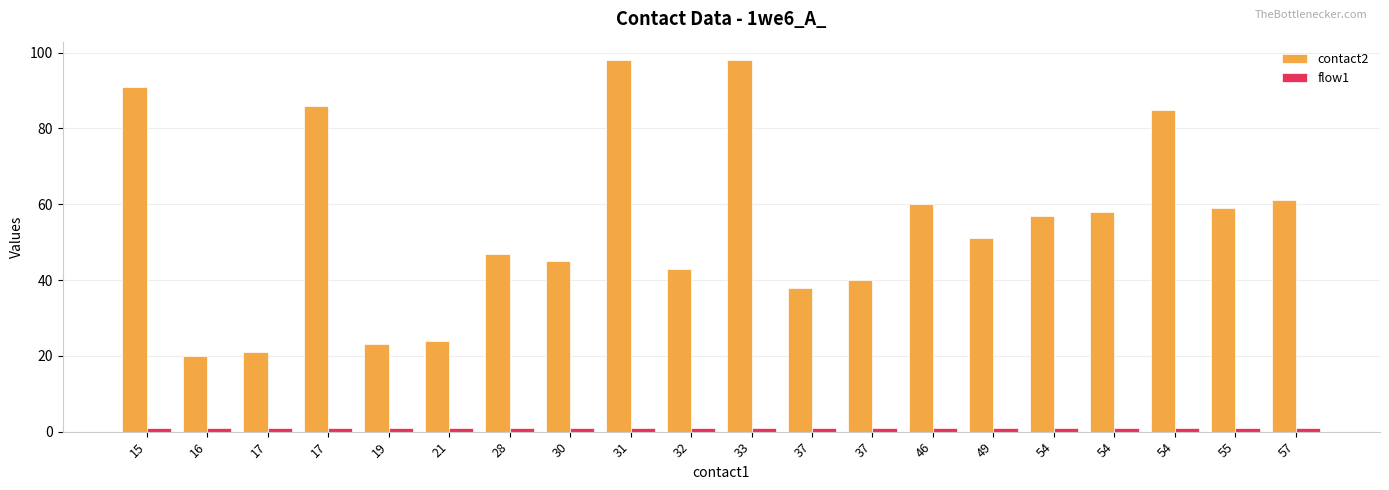

Reading left to right, list all the values displayed in this chart.

contact2: 15=91	16=20	17=21	17=86	19=23	21=24	28=47	30=45	31=98	32=43	33=98	37=38	37=40	46=60	49=51	54=57	54=58	54=85	55=59	57=61
flow1: 15=1	16=1	17=1	17=1	19=1	21=1	28=1	30=1	31=1	32=1	33=1	37=1	37=1	46=1	49=1	54=1	54=1	54=1	55=1	57=1